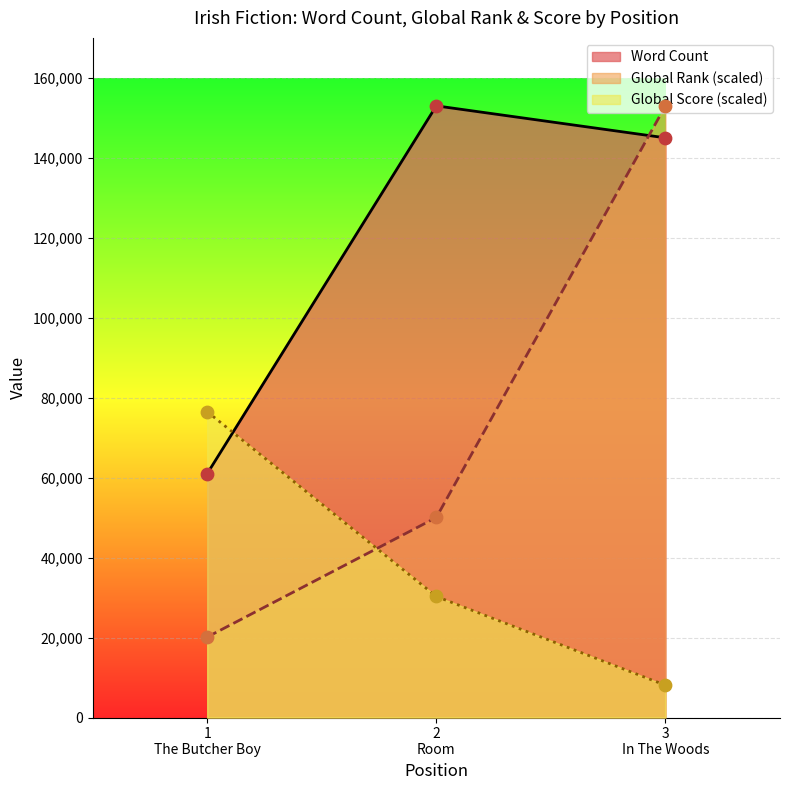

Which series reaches the maximum Y coordinate?

Word Count